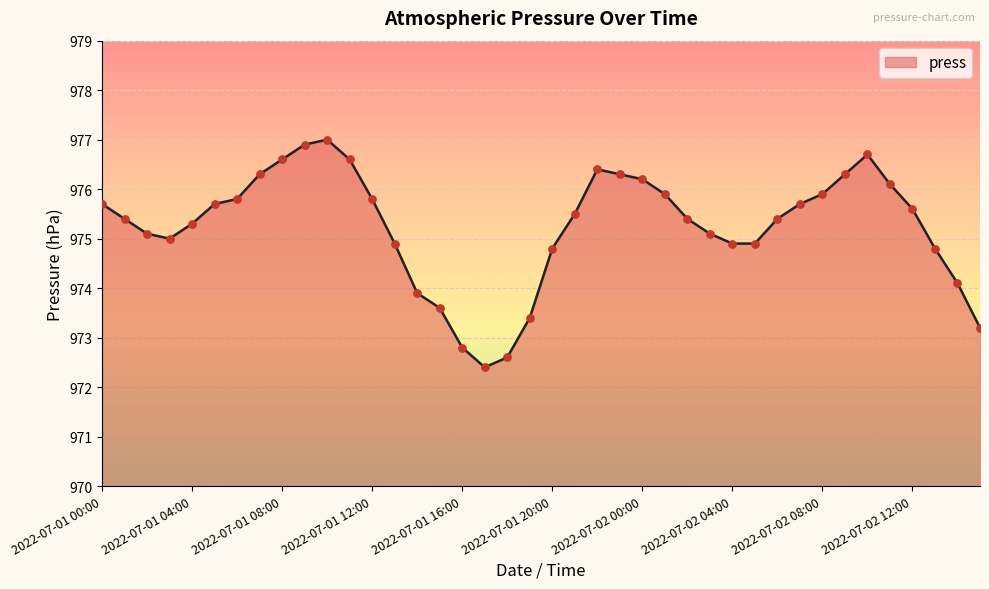

What is the difference between the maximum and minimum values?

4.6